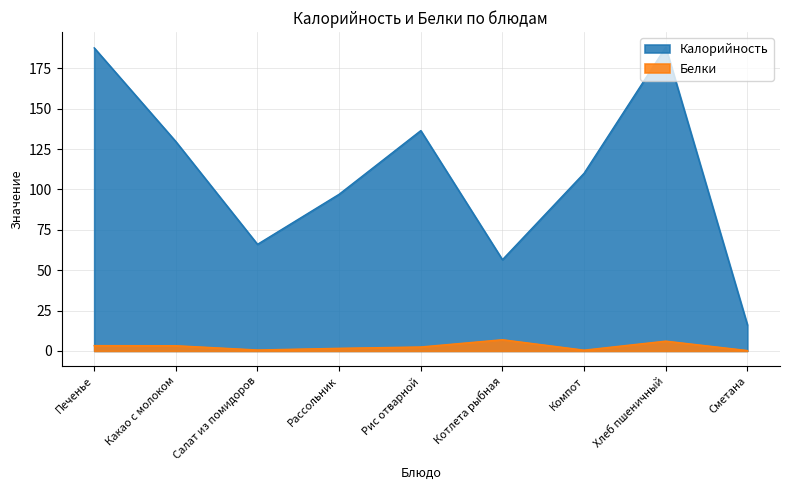

At how many categories does at least one series exceed 168?

2